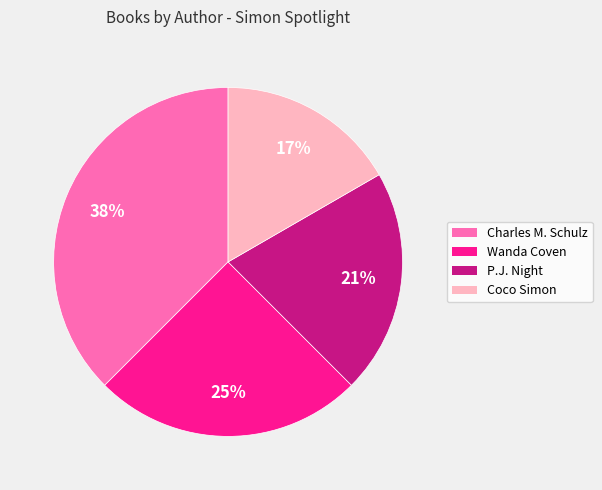

To the nearest percent, what is the difference between the Charles M. Schulz and Coco Simon slice percentages?

21%